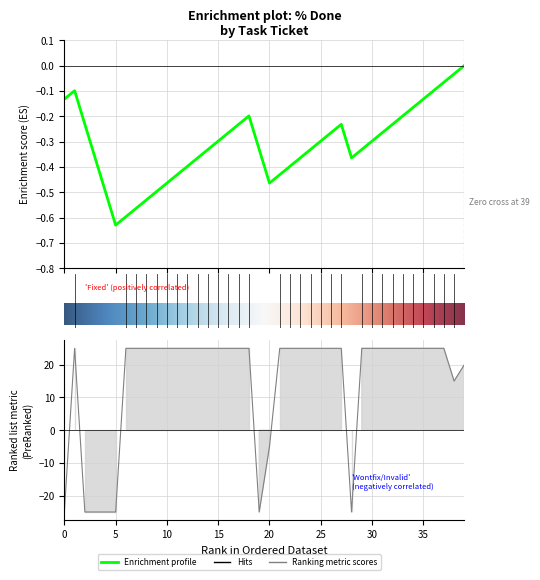

The value at 15 is 38. True or false?

False